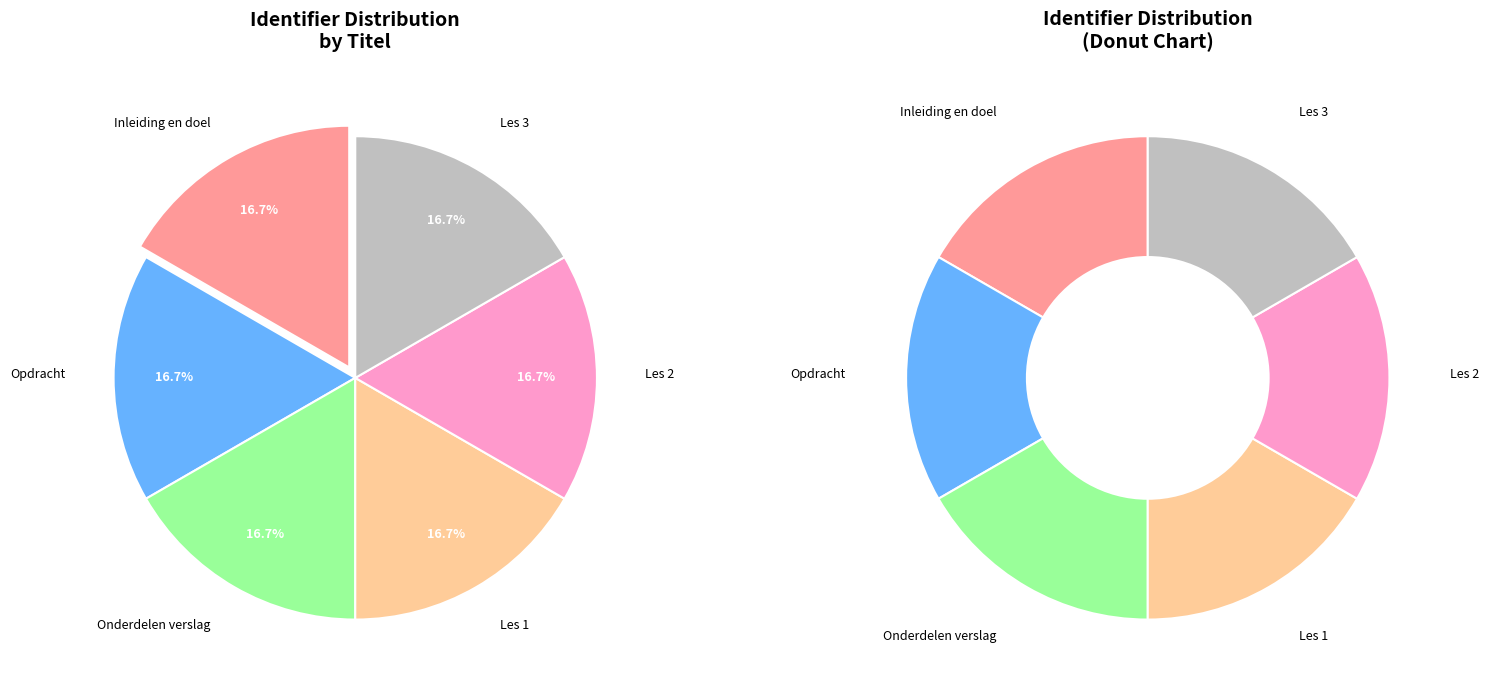

The Onderdelen verslag slice represents 17% of the pie. True or false?

True